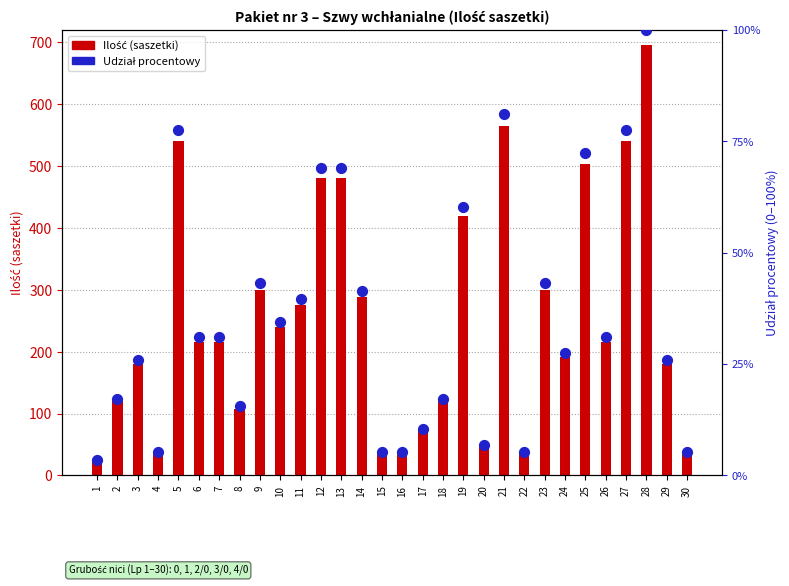

What is the total value across all series at 11?

276.4